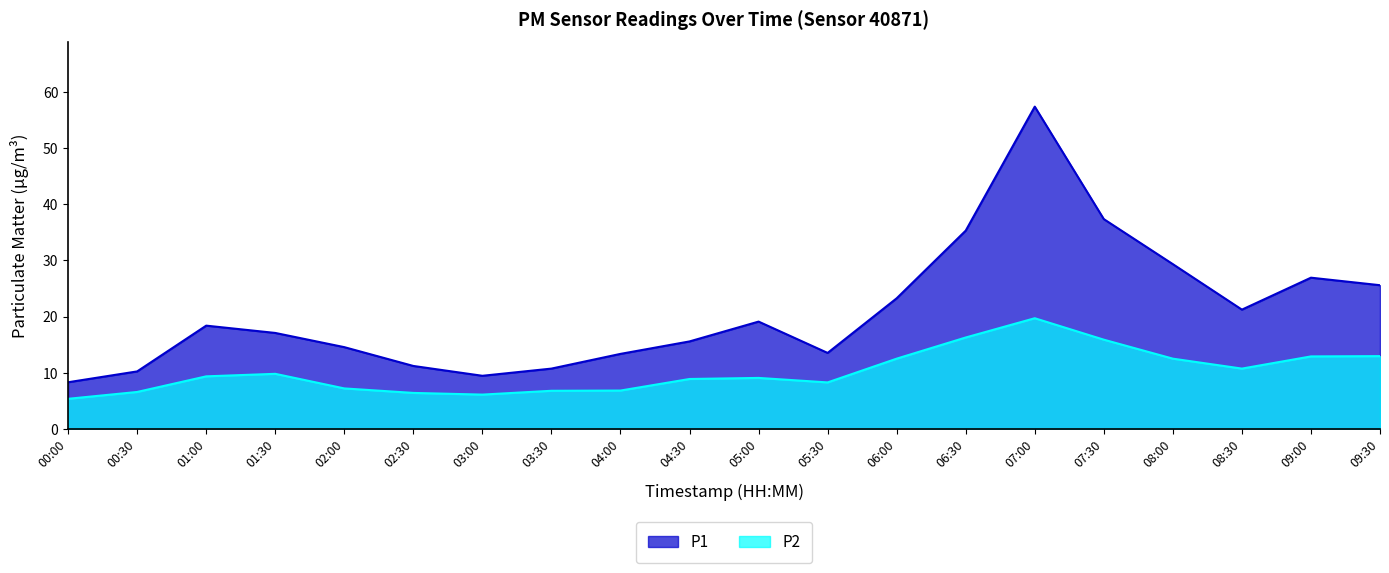

What is the difference between the highest and lowest values at 02:00?

7.4